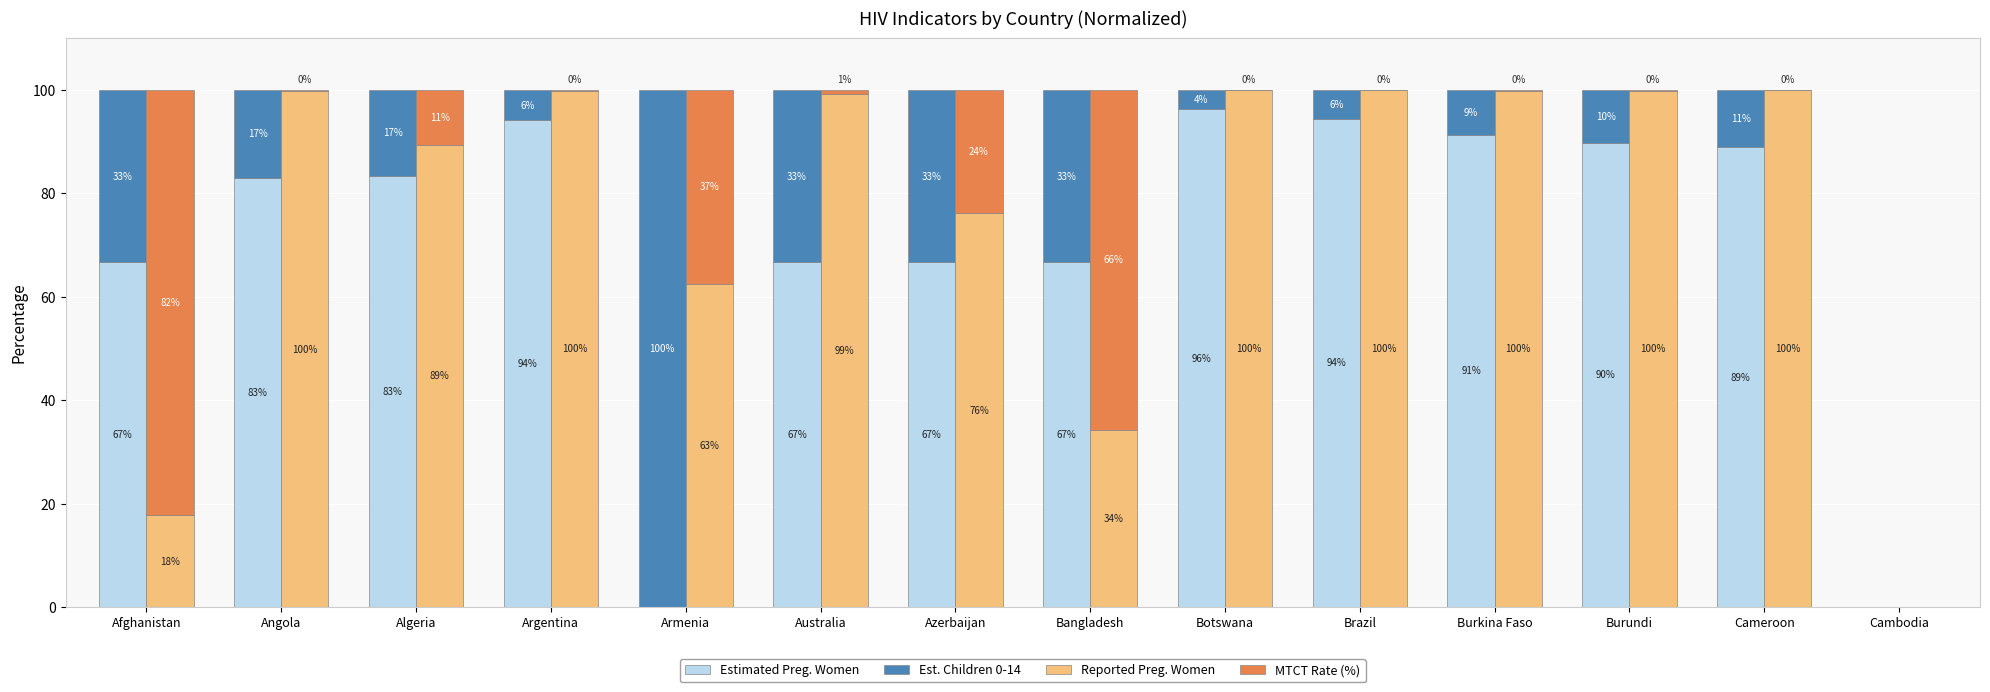

List the labels in order of Reported Preg. Women value, largest first.

Botswana, Cameroon, Brazil, Burkina Faso, Burundi, Argentina, Angola, Australia, Algeria, Azerbaijan, Armenia, Bangladesh, Afghanistan, Cambodia